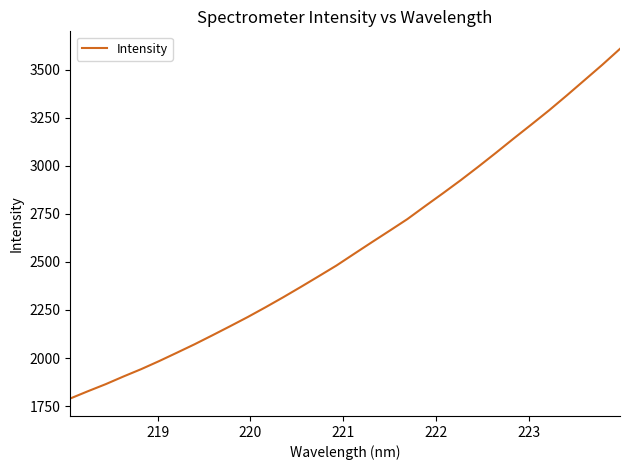

What is the smallest value displayed?

1789.7